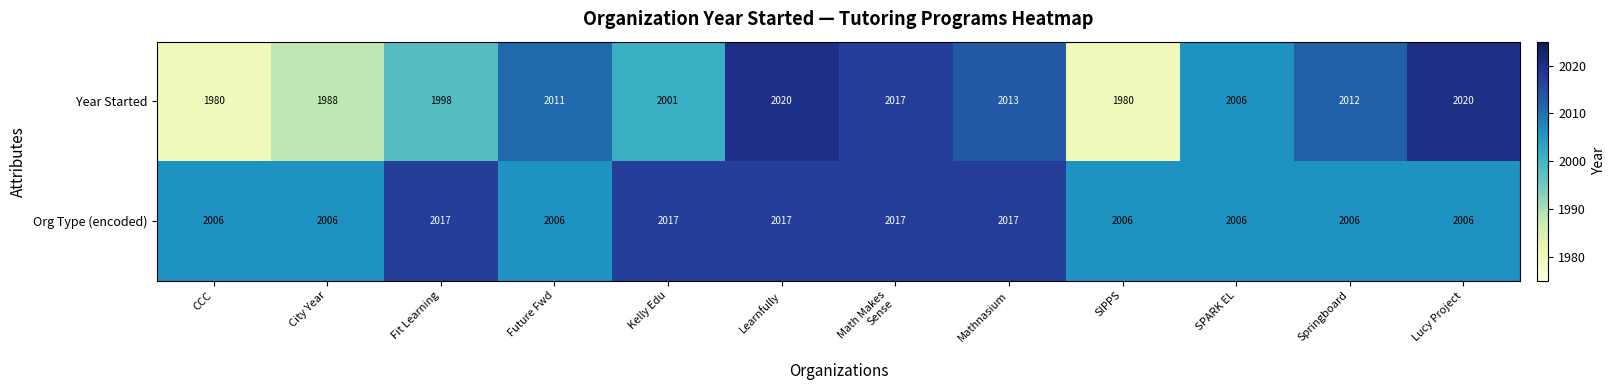

What is the difference between the second highest and second lowest values in the Year Started series?

40